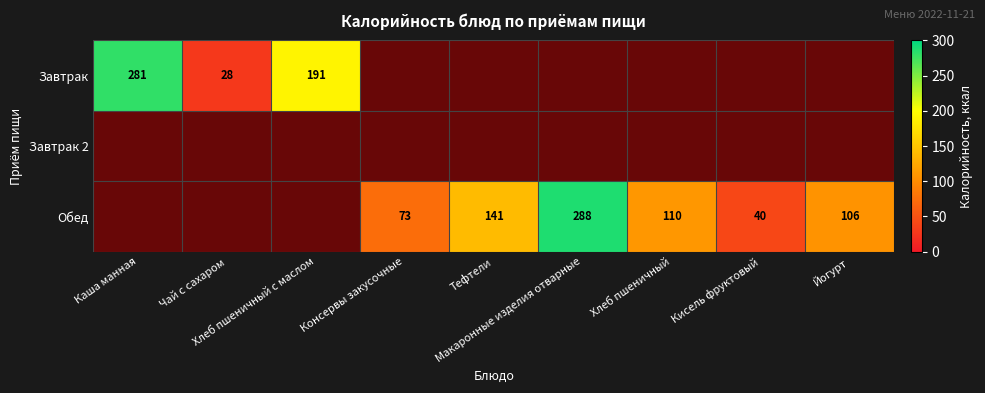

Count the number of data series in this chart.

3